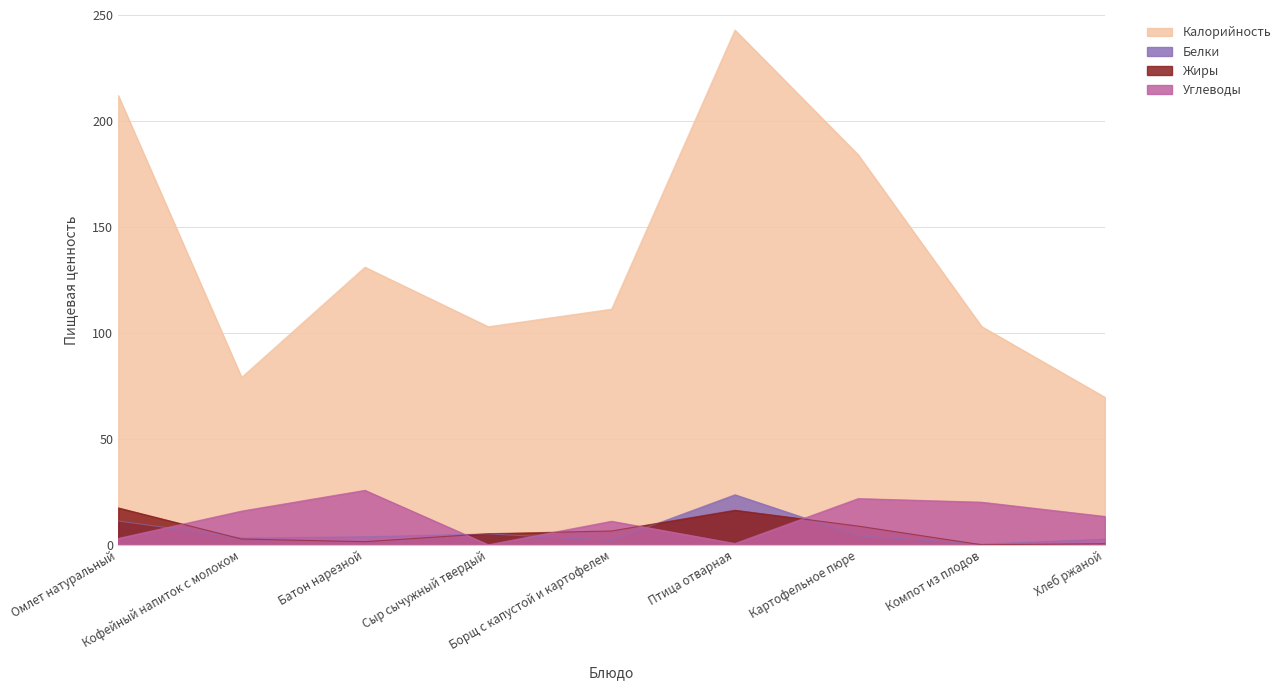

What is the sum of the Калорийность values at Кофейный напиток с молоком and Батон нарезной?

210.0